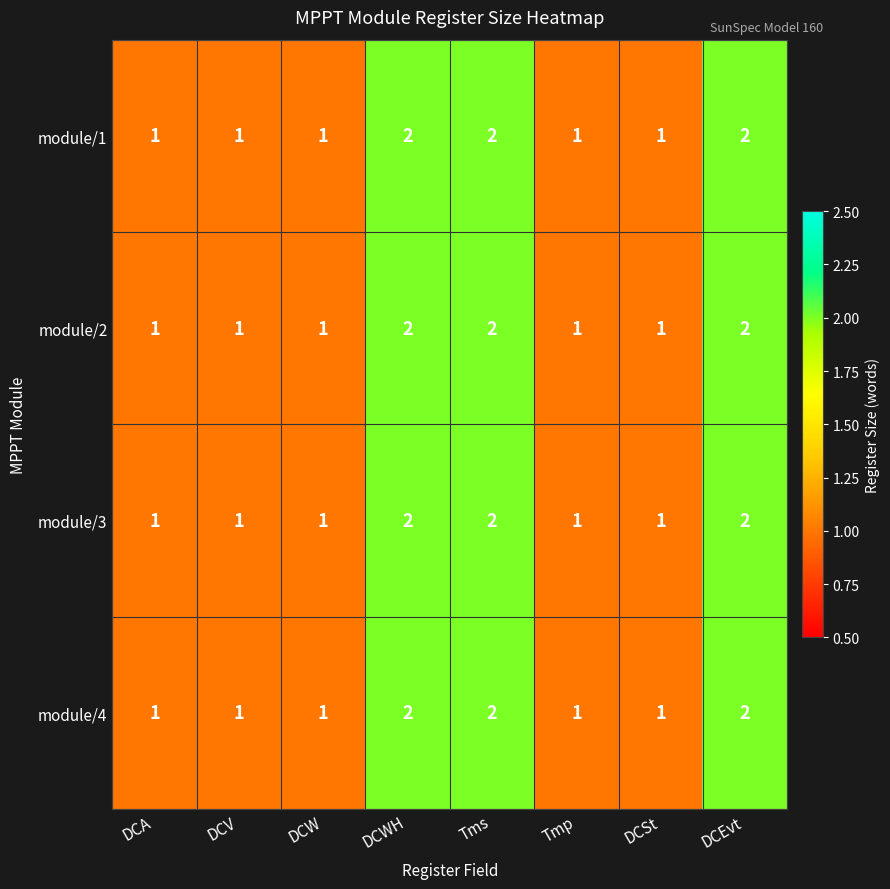

Is it true that module/1 equals 1 at Tmp?

True